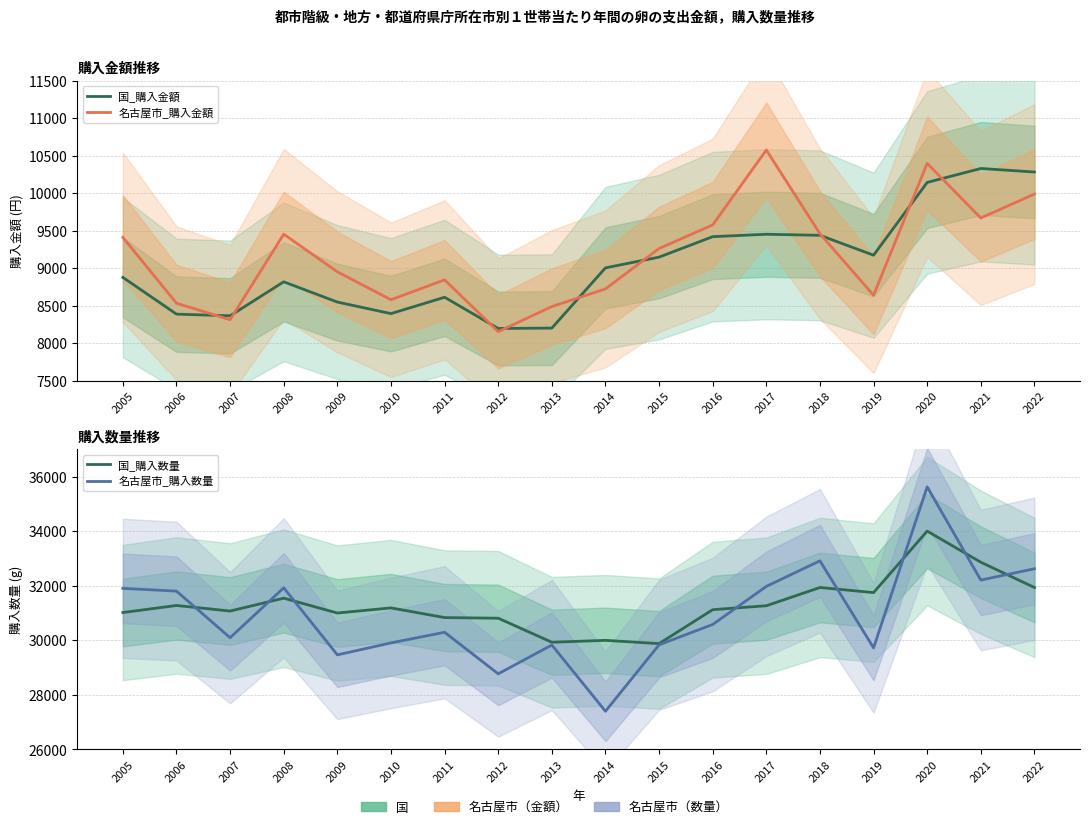

How many lines are shown in the chart?

4